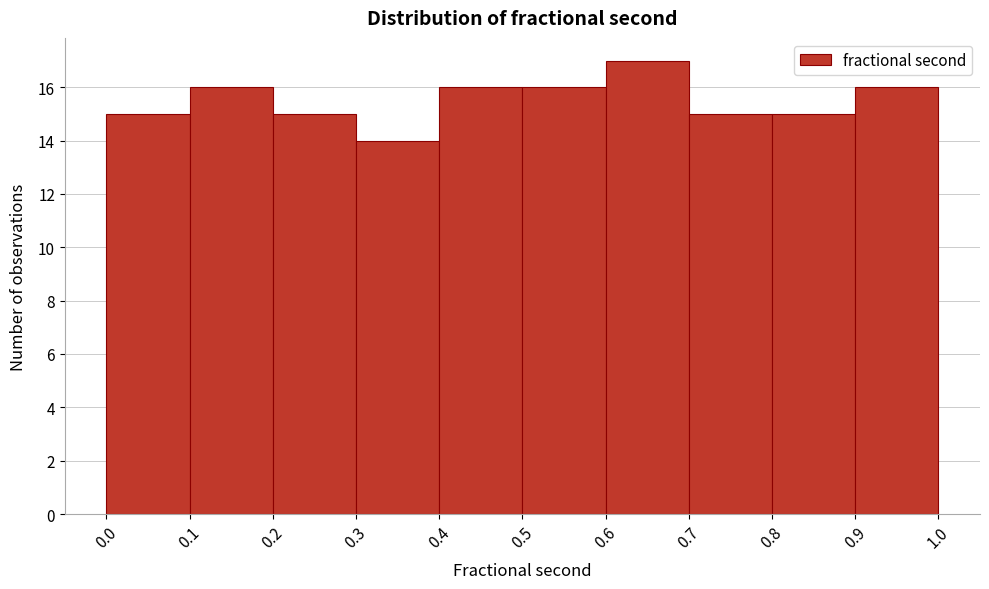

What is the height of the bar covering 0.0 to 0.1 on the x-axis? The values are not printed on the chart, so give them approximately, as read against the axis.

15